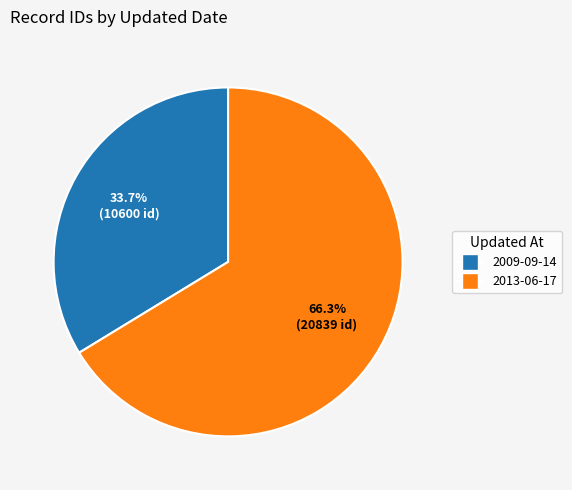

True or false: 2013-06-17 accounts for 66% of the total.

True